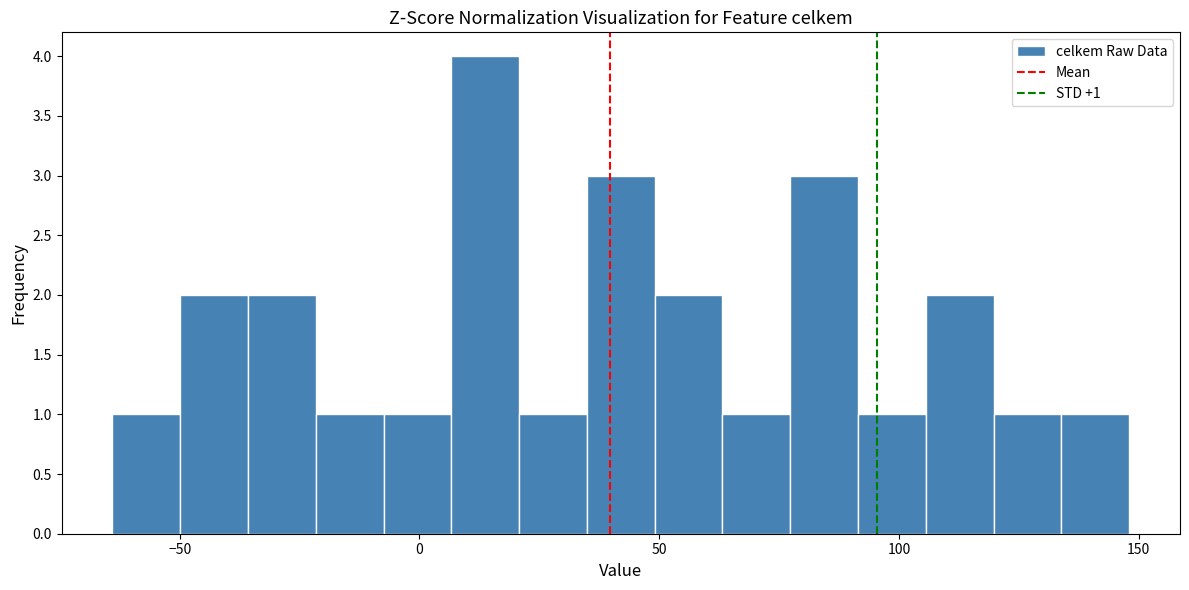

Around what value on the x-axis is the tallest bar? Give the approximate position of its centre, as read against the axis.

15